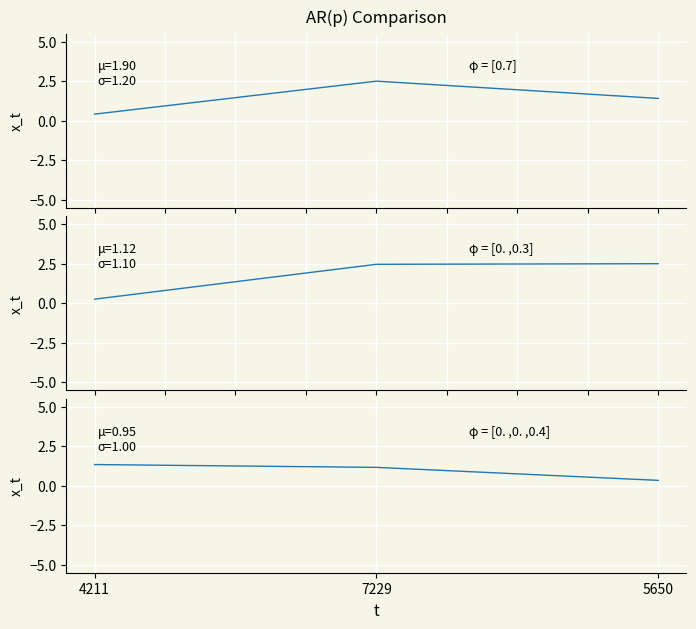

At which category is the sum across all series the highest?

7229